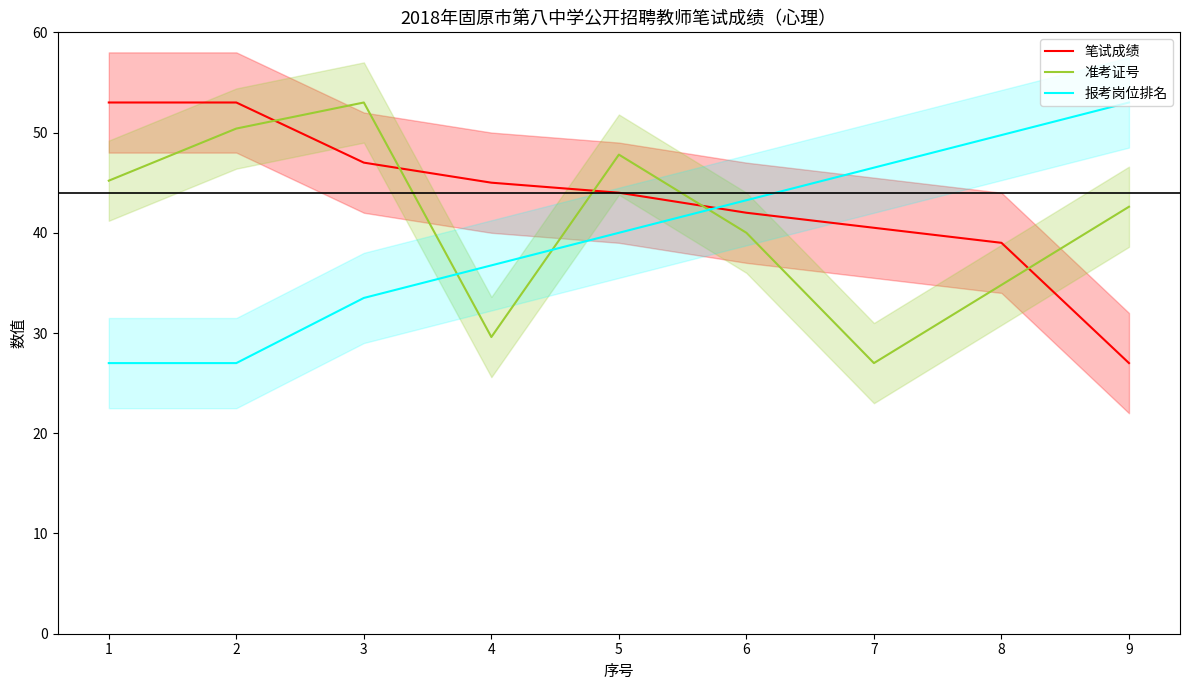

Is this an area chart (filled region under the line)?

No